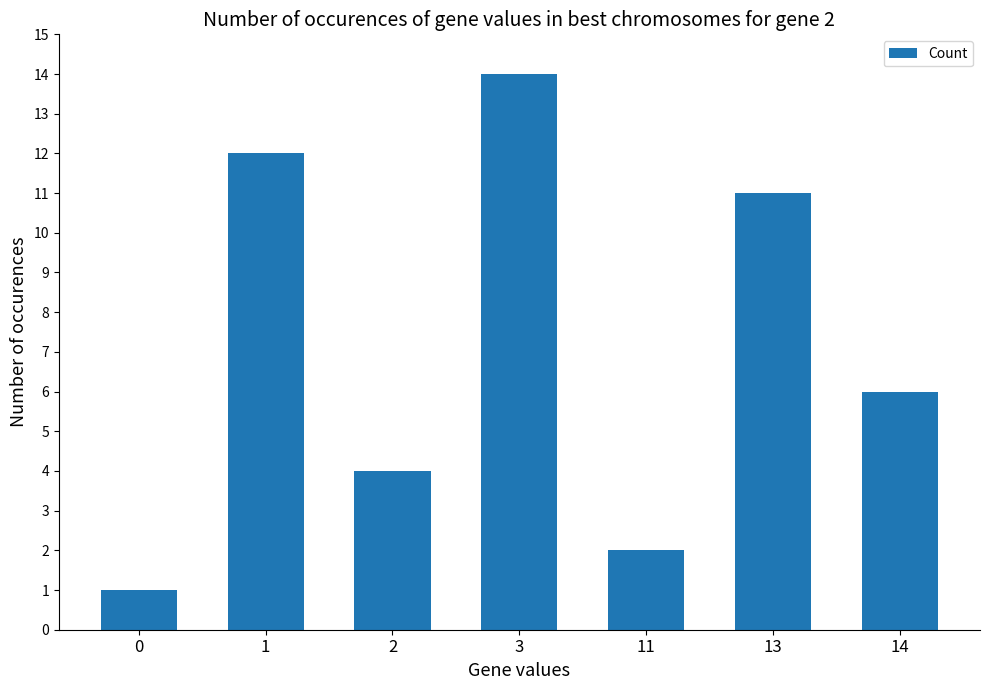

What is the change in value from 2 to 14?

+2